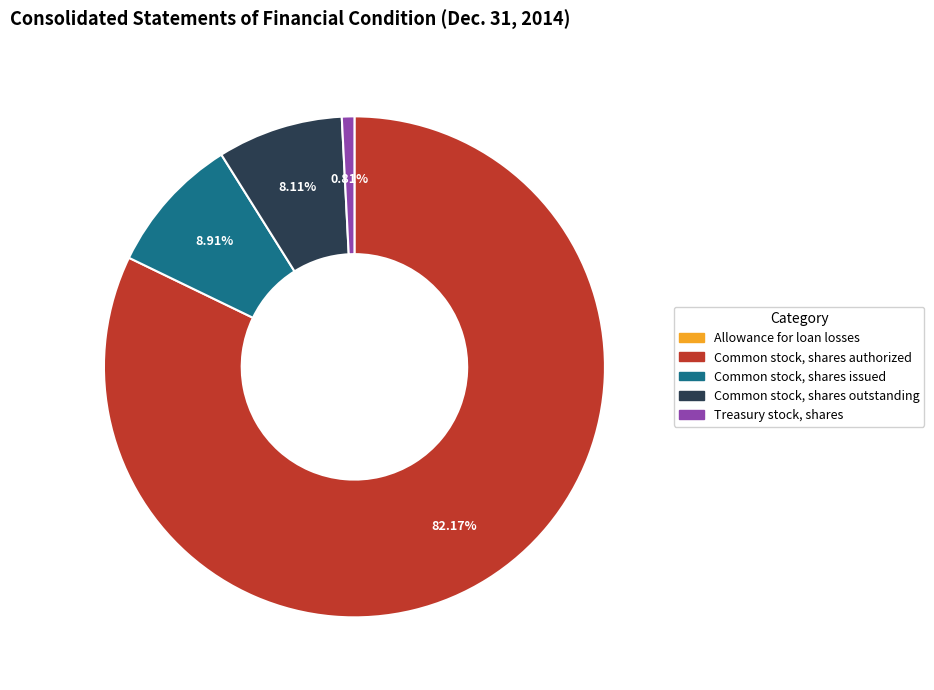

What is the total percentage of Common stock, shares issued and Common stock, shares authorized?

91.1%